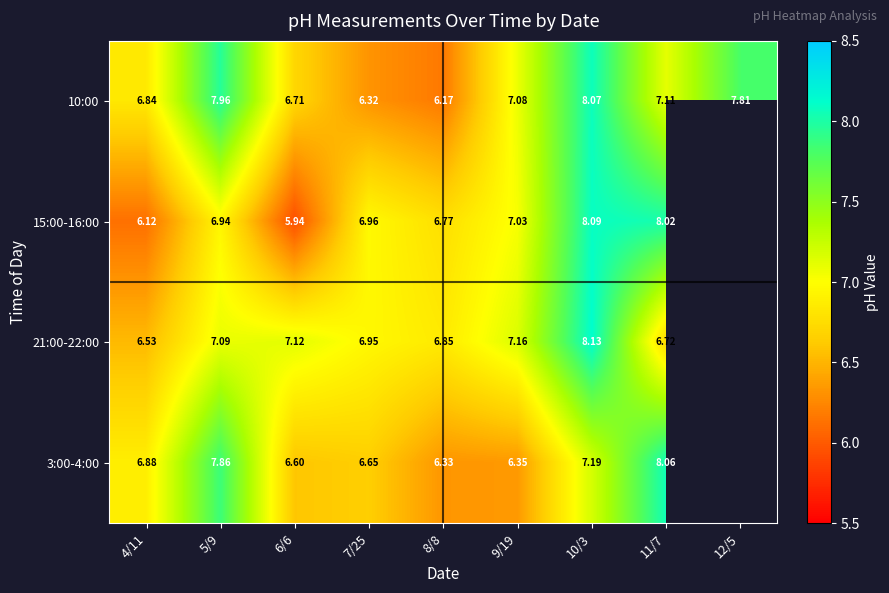

What is the spread (max minus min) of values at 11/7?

1.3